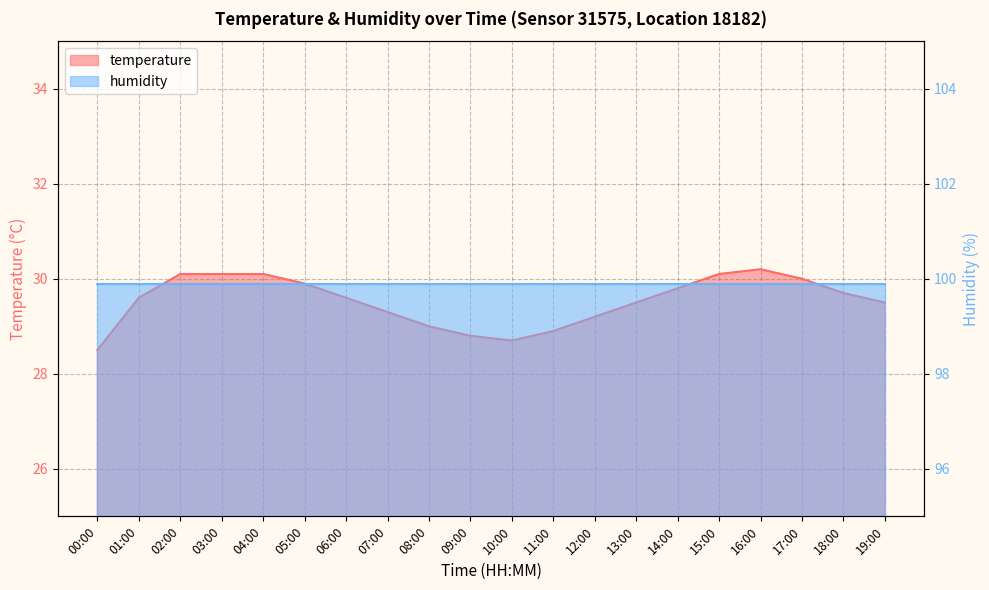

Count the number of values greater than 29.

15